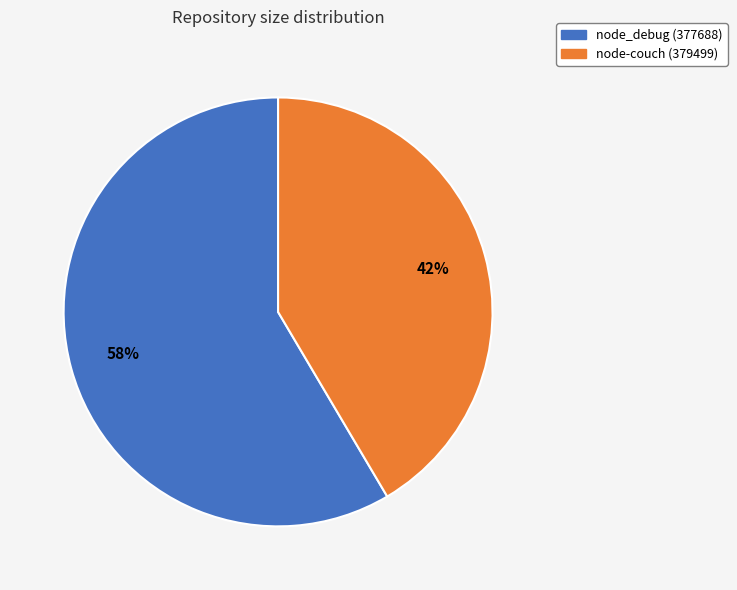

To the nearest percent, what is the combined percentage of node_debug (377688) and node-couch (379499)?

100%